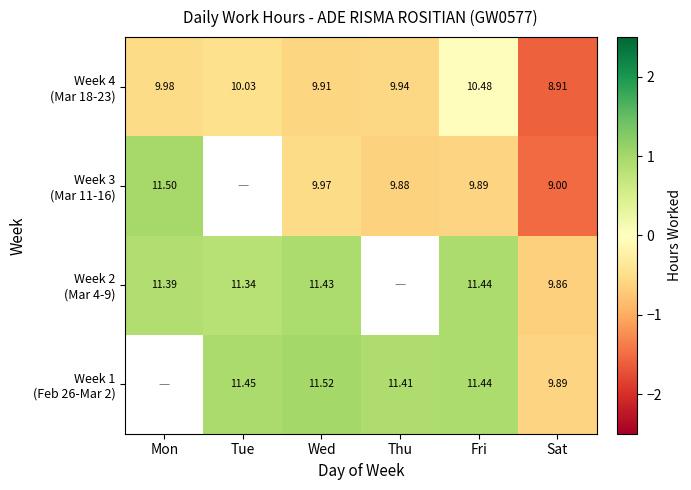

How many categories are shown in the chart?

6